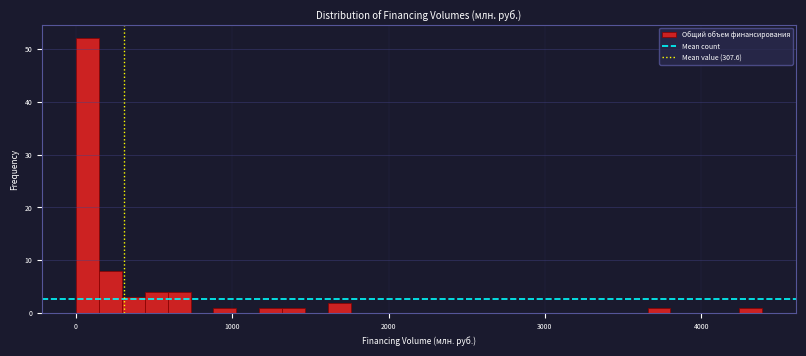

Read against the x-axis, roughly where is the centre of the tallest bar?

100